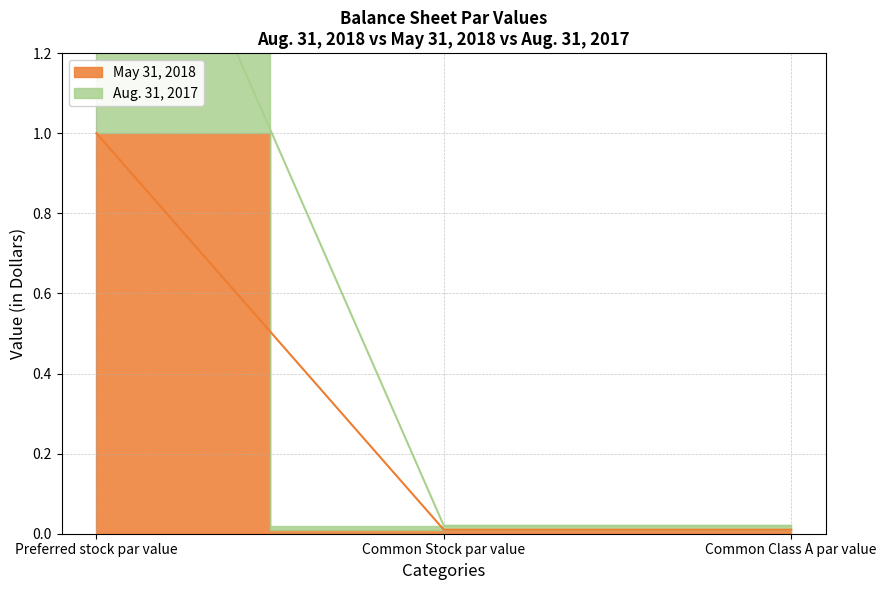

What position from the right is Preferred stock par value?

3